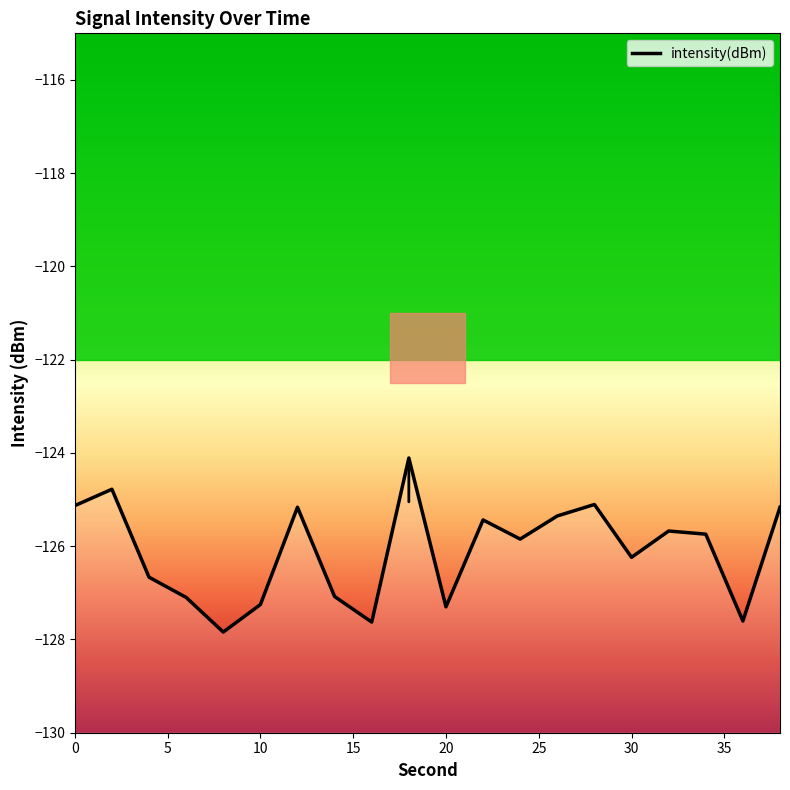

What is the change in value from 2 to 28?

-0.3